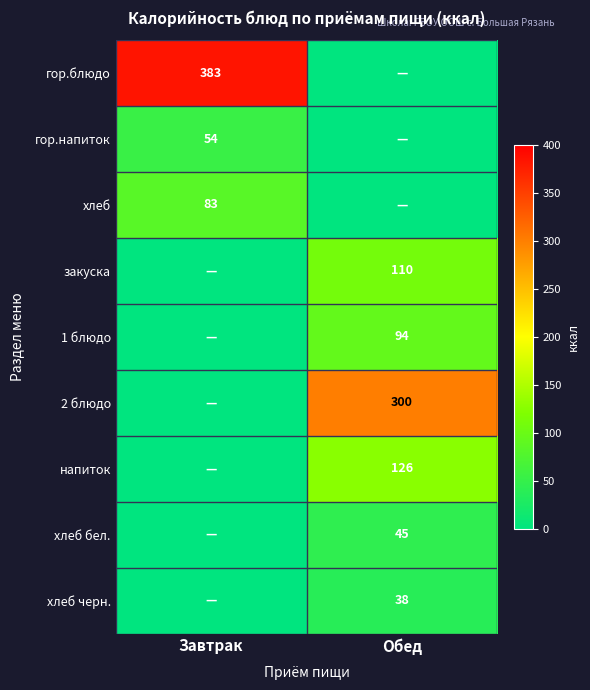

True or false: хлеб has a value of 125 at Завтрак.

False